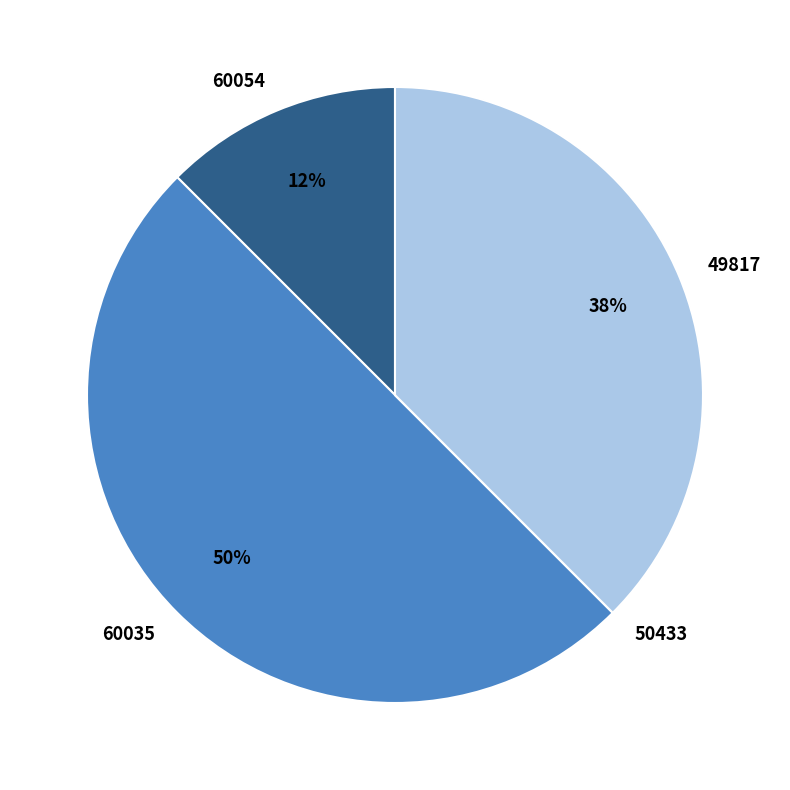

To the nearest percent, what is the average slice percentage?

25%